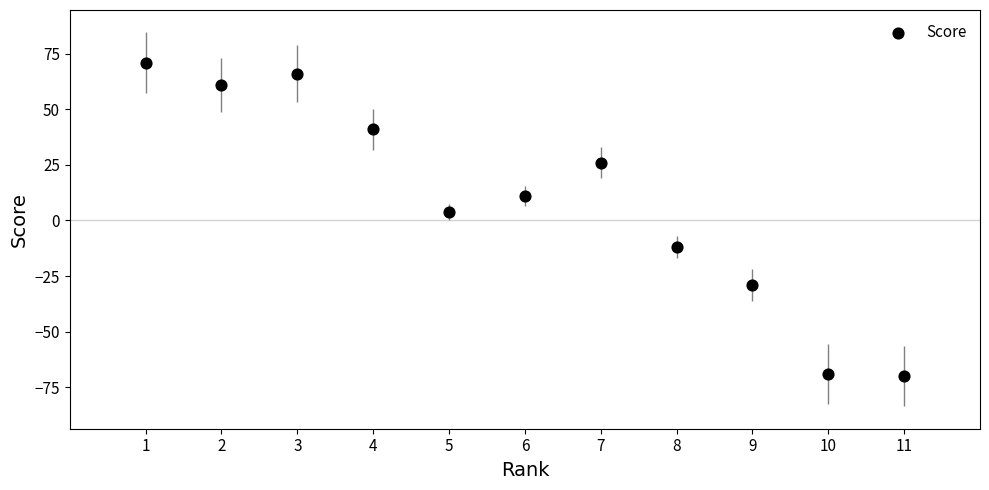

What is the average Y value?

9